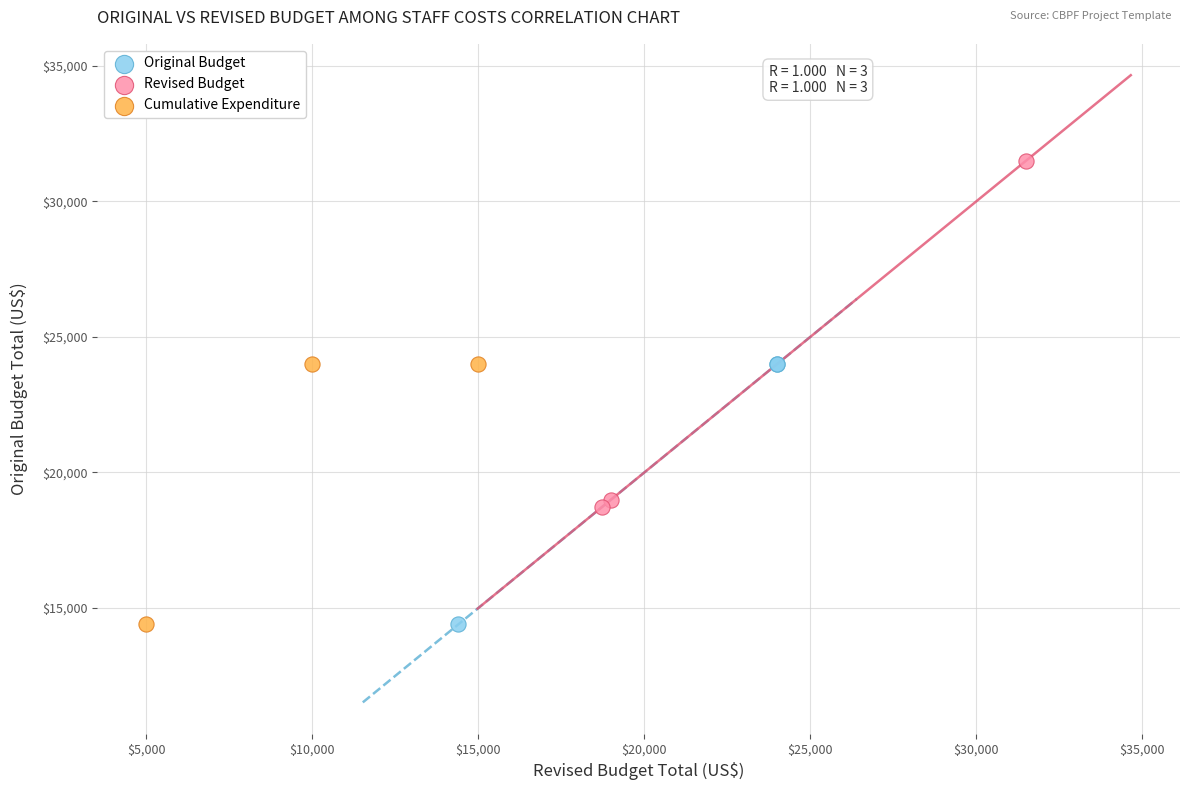

Which series has the widest spread of Y values?

Revised Budget